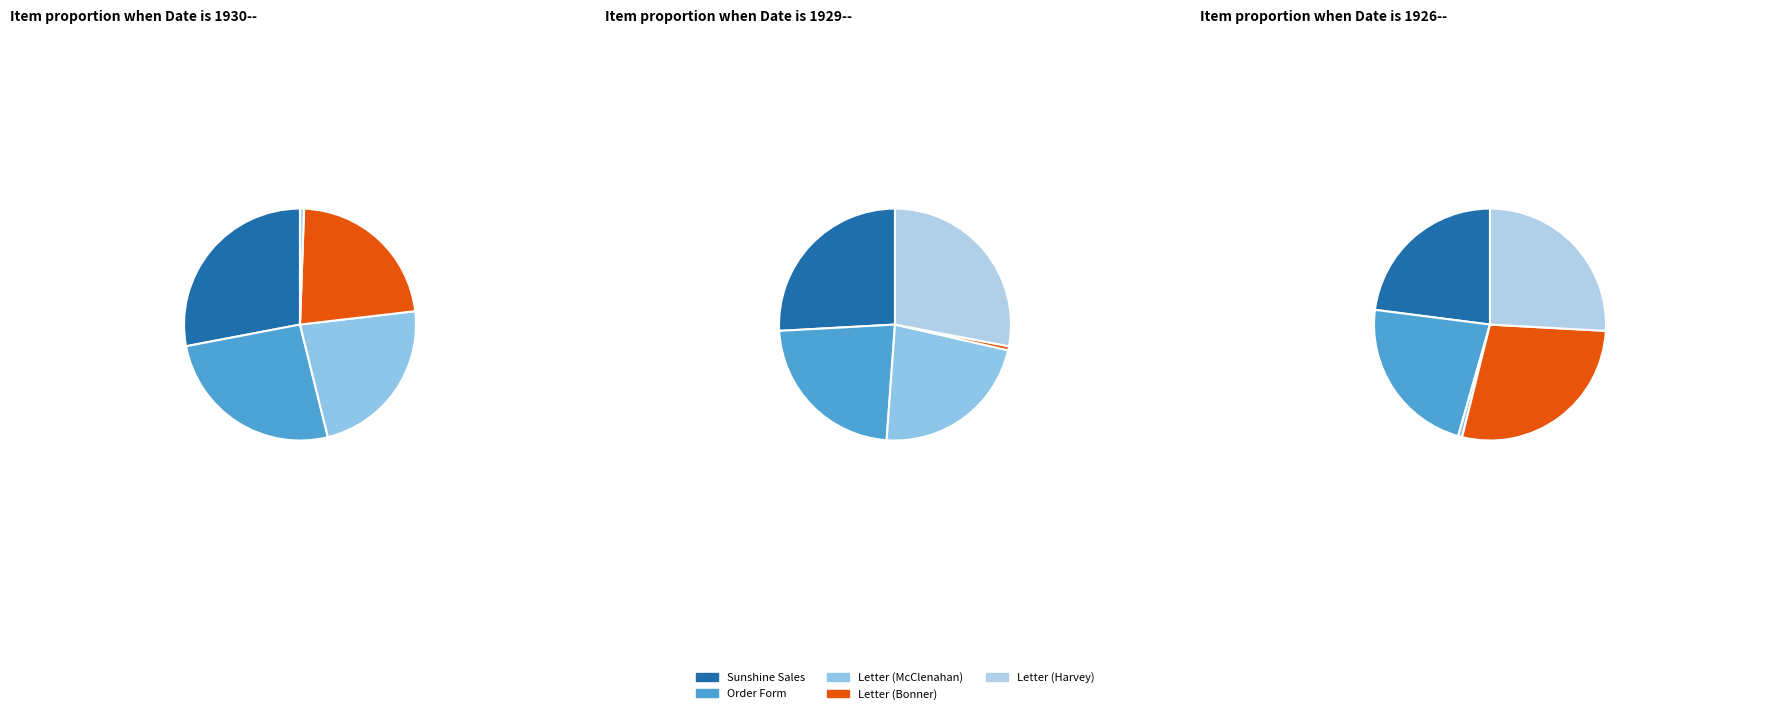

To the nearest percent, what is the average slice percentage?

20%